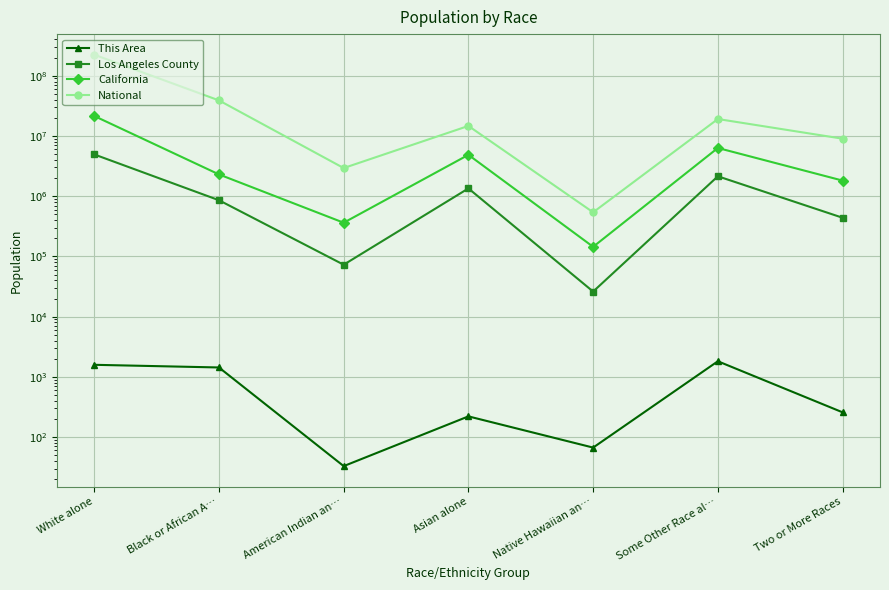

Is it true that California equals 4861007 at Asian alone?

True